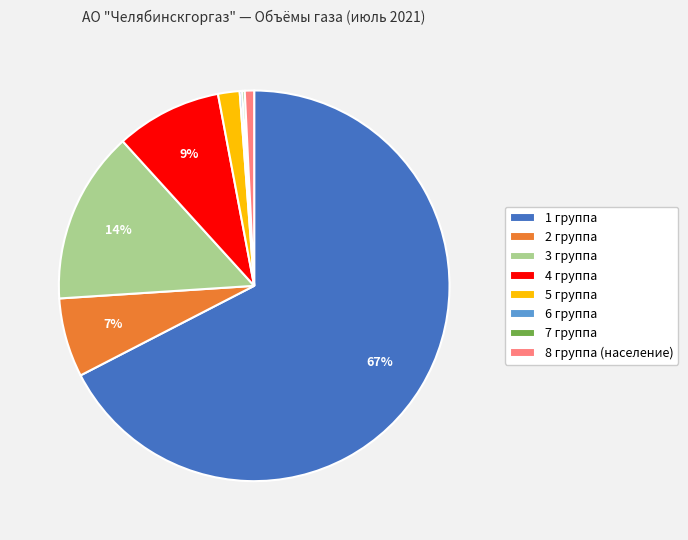

Is it true that 1 группа is 55% of the pie?

False